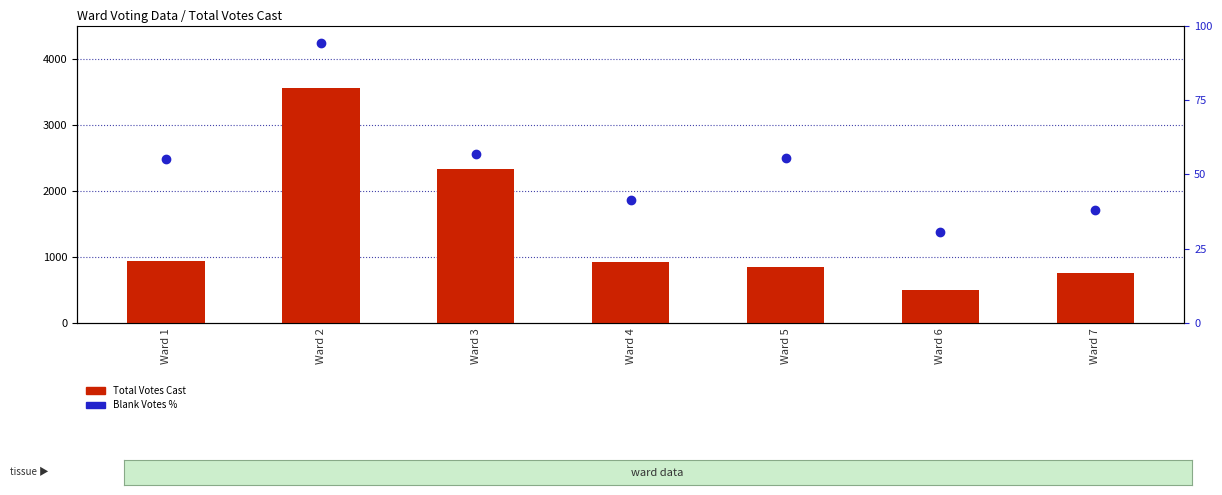

Is it true that Total Votes Cast equals 933.0 at Ward 1?

True